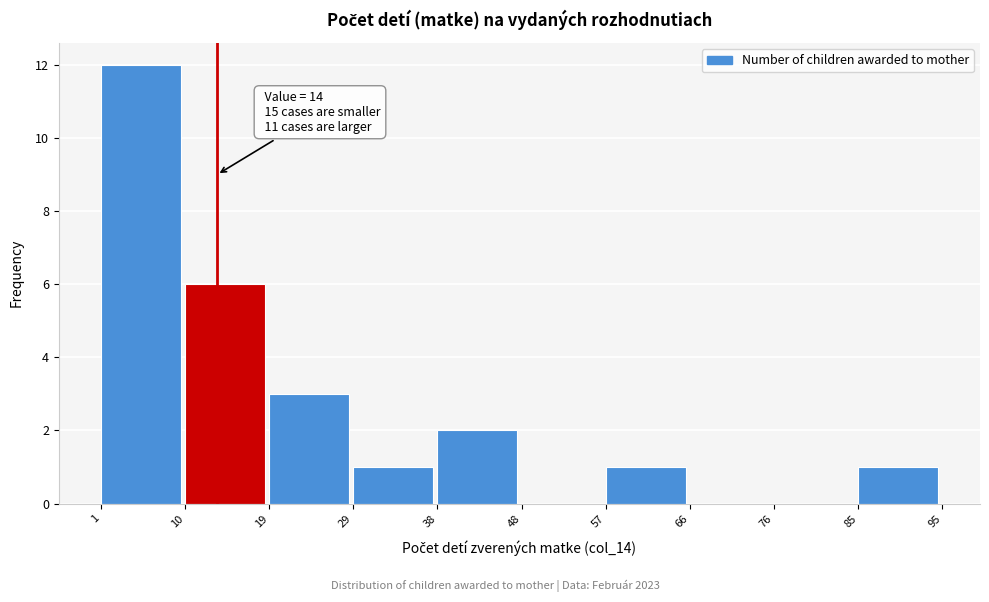

Over which range of the x-axis is the bar tallest?

1 to 10